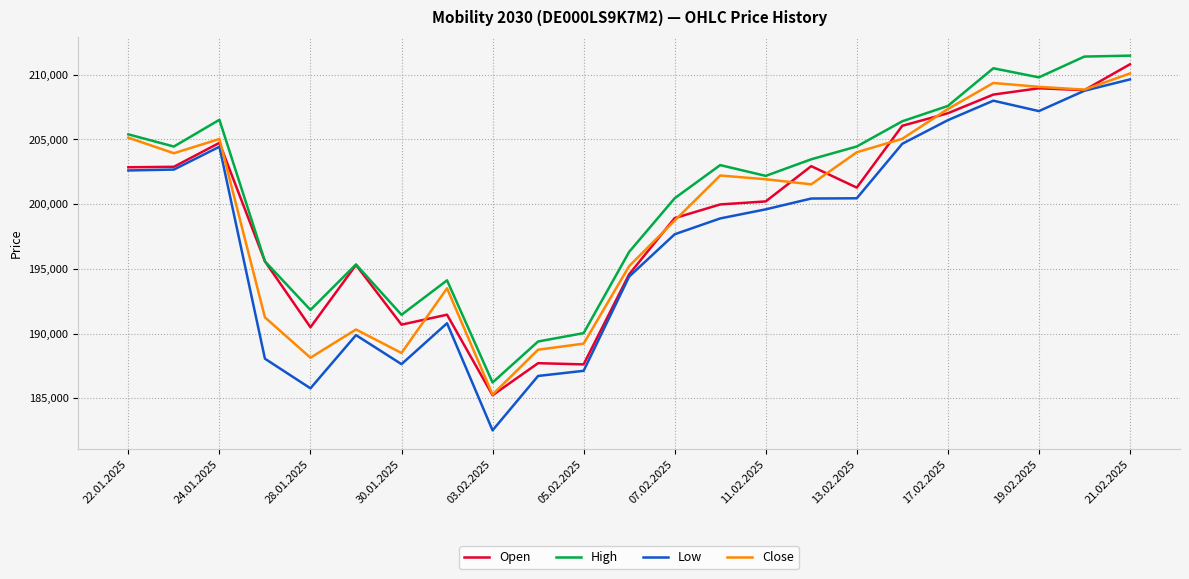

List the series in order of their peak value, highest first.

High, Open, Close, Low